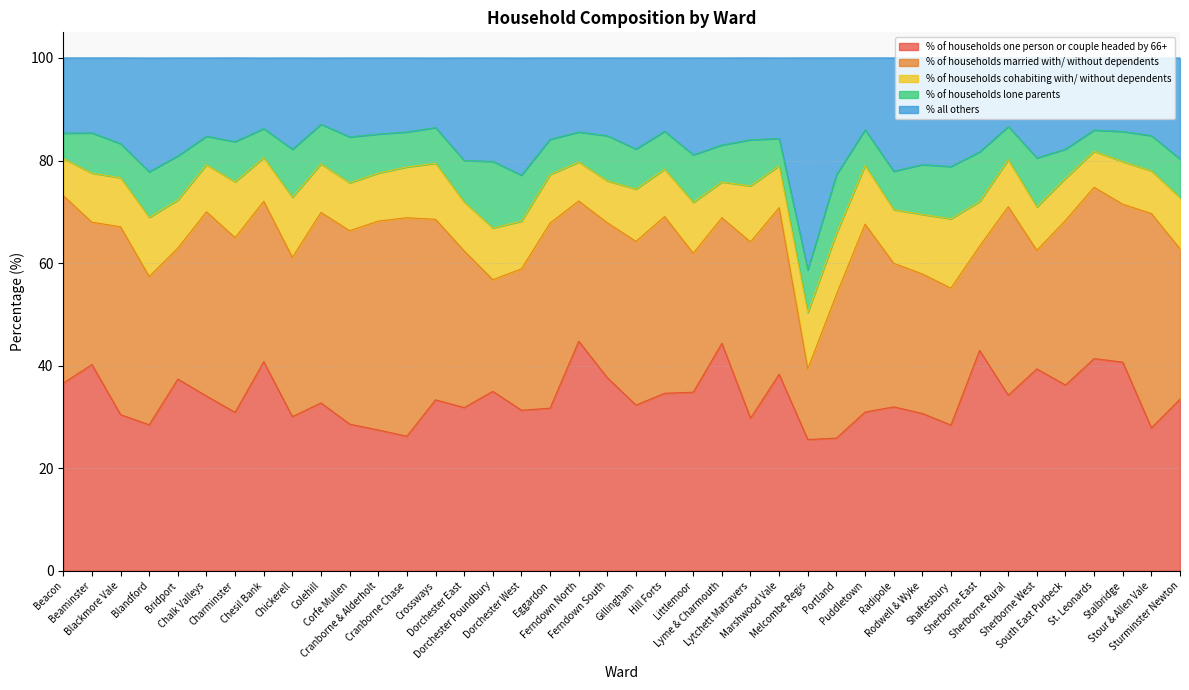

At which category is the sum across all series the highest?

Beacon